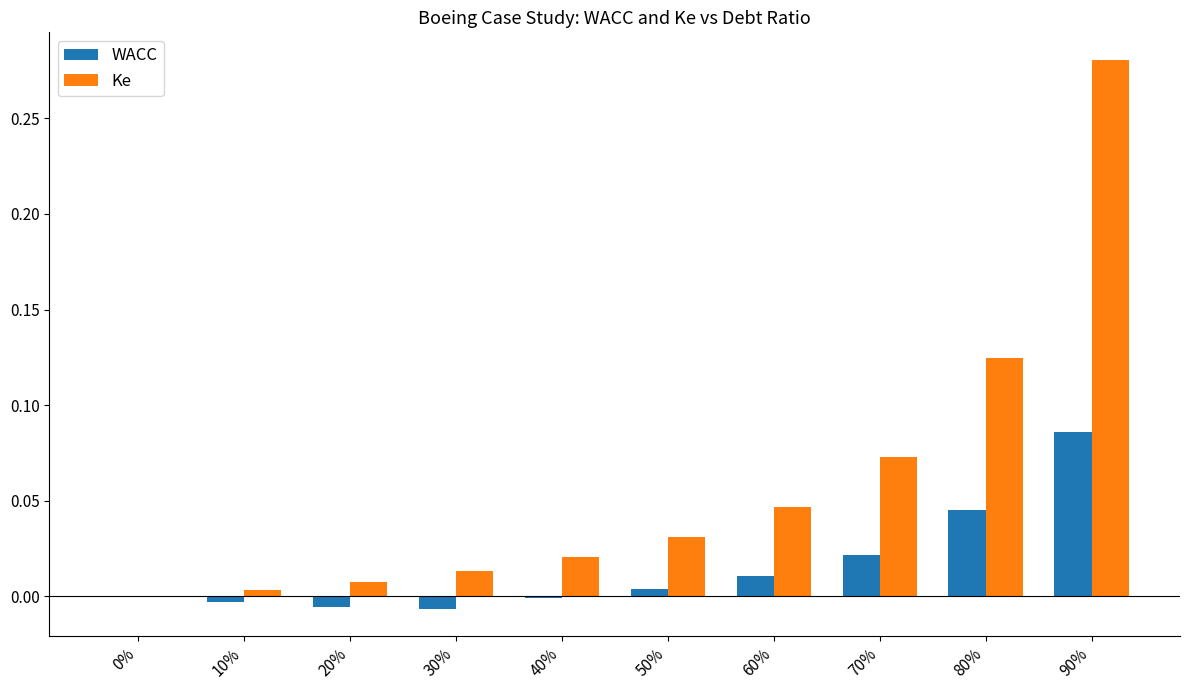

What is the sum of all Ke values?

0.6